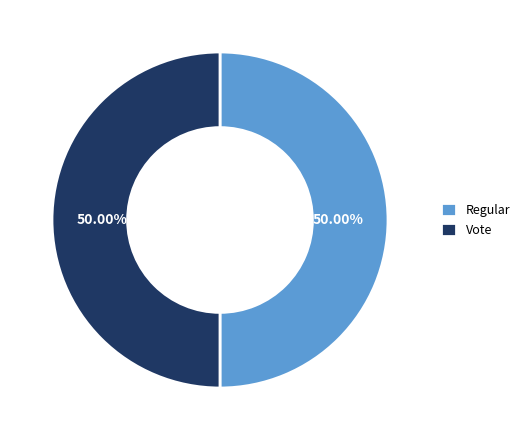

What is the ratio of the value at Regular to the value at Vote?

1.0